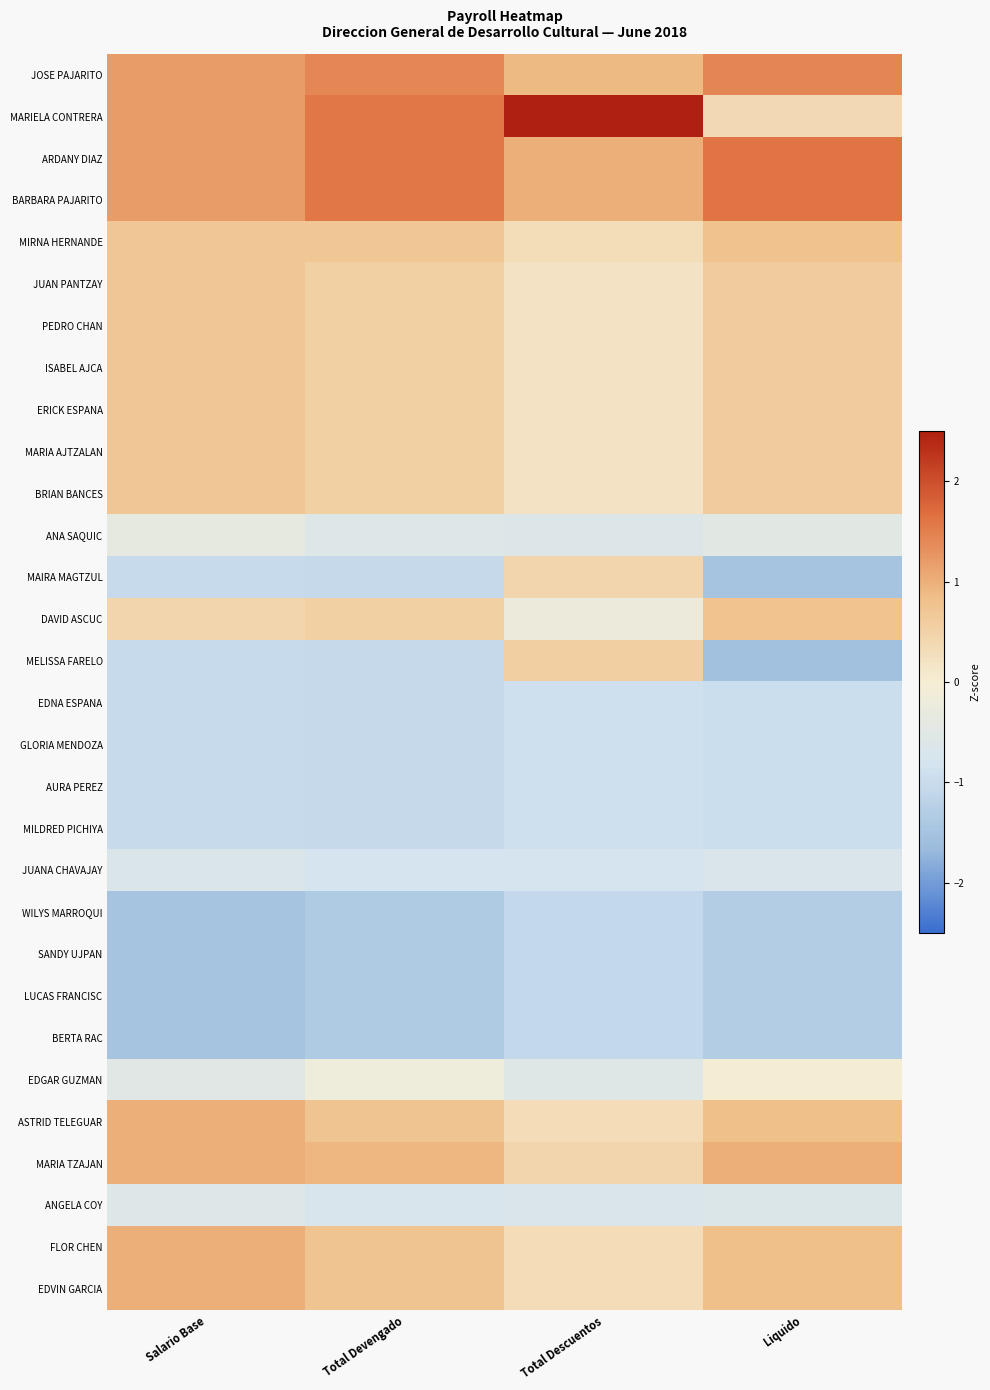

At Total Descuentos, list the series in order from smallest to largest.

WILYS MARROQUI, SANDY UJPAN, LUCAS FRANCISC, BERTA RAC, EDNA ESPANA, GLORIA MENDOZA, AURA PEREZ, MILDRED PICHIYA, JUANA CHAVAJAY, ANGELA COY, ANA SAQUIC, EDGAR GUZMAN, DAVID ASCUC, JUAN PANTZAY, PEDRO CHAN, ISABEL AJCA, ERICK ESPANA, MARIA AJTZALAN, BRIAN BANCES, MIRNA HERNANDE, ASTRID TELEGUAR, FLOR CHEN, EDVIN GARCIA, MARIA TZAJAN, MAIRA MAGTZUL, MELISSA FARELO, JOSE PAJARITO, ARDANY DIAZ, BARBARA PAJARITO, MARIELA CONTRERA